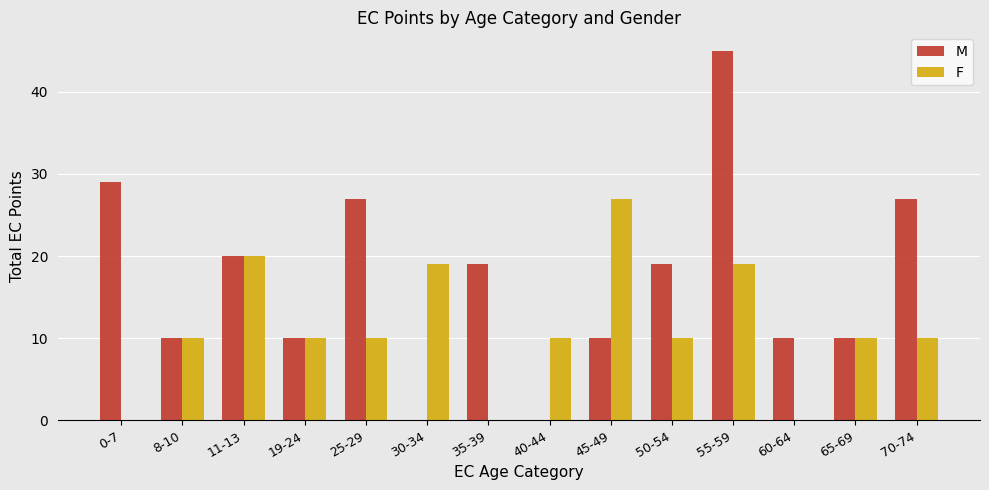

What is the maximum value for F?

27